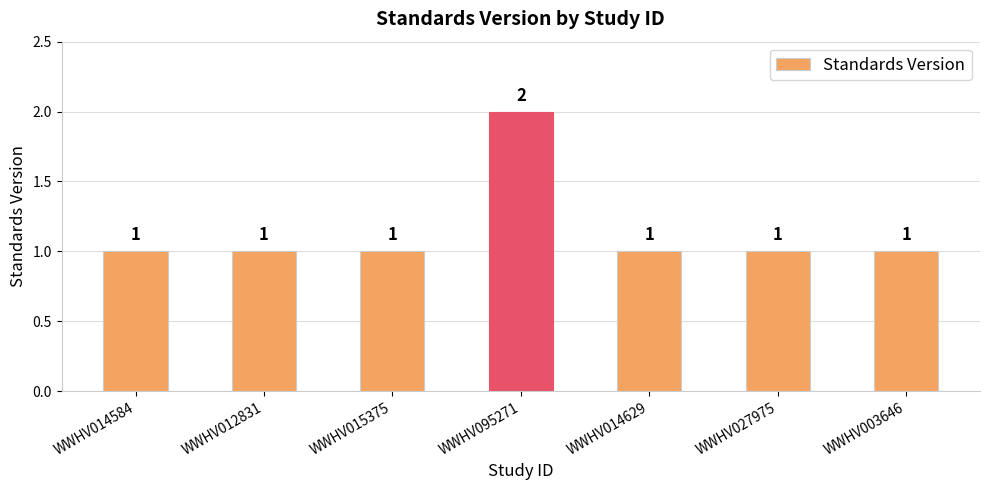

What is the average value?

1